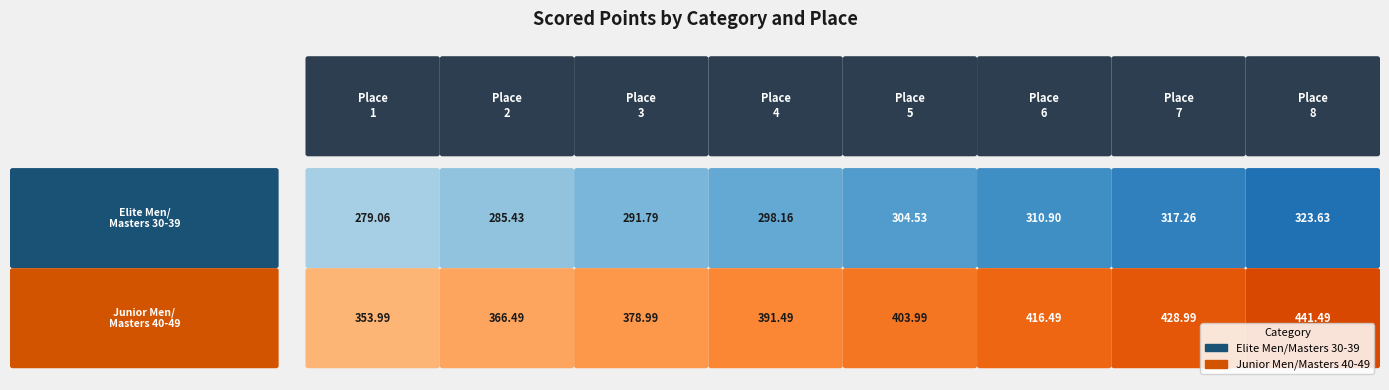

What is the average value of the Junior Men/Masters 40-49 series?

397.7